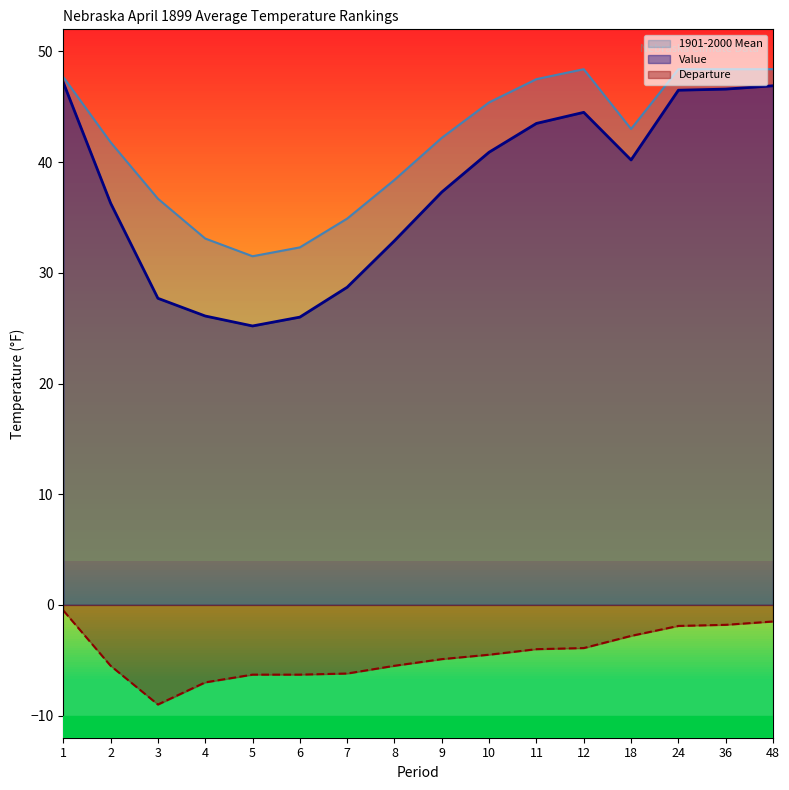

Where is the first local minimum for 1901-2000 Mean?

5